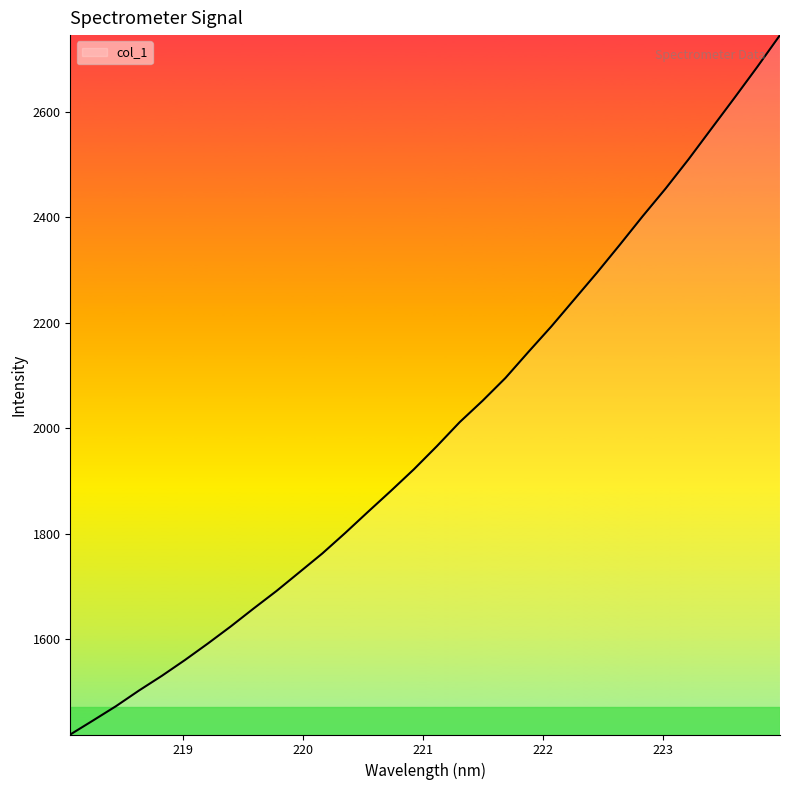

What is the difference between the maximum and minimum values?

1327.2